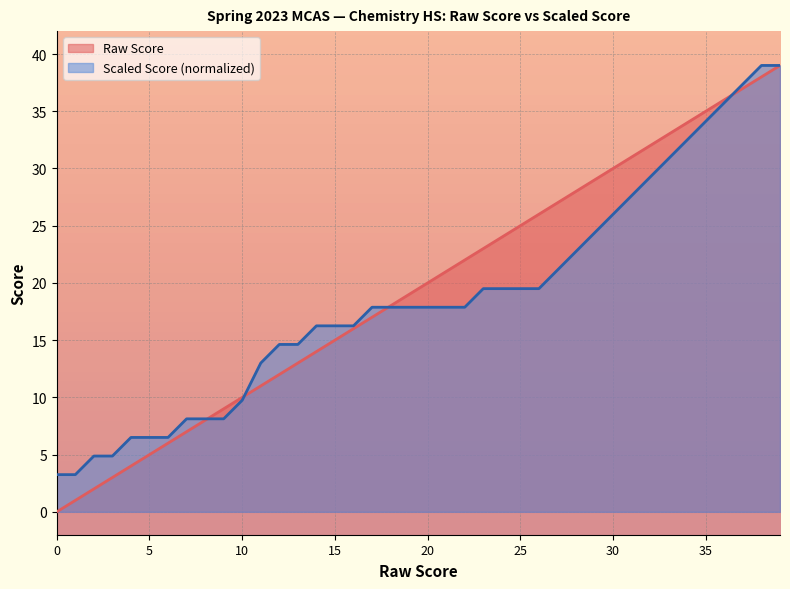

True or false: Scaled Score has more than 2 interior local peaks.

False